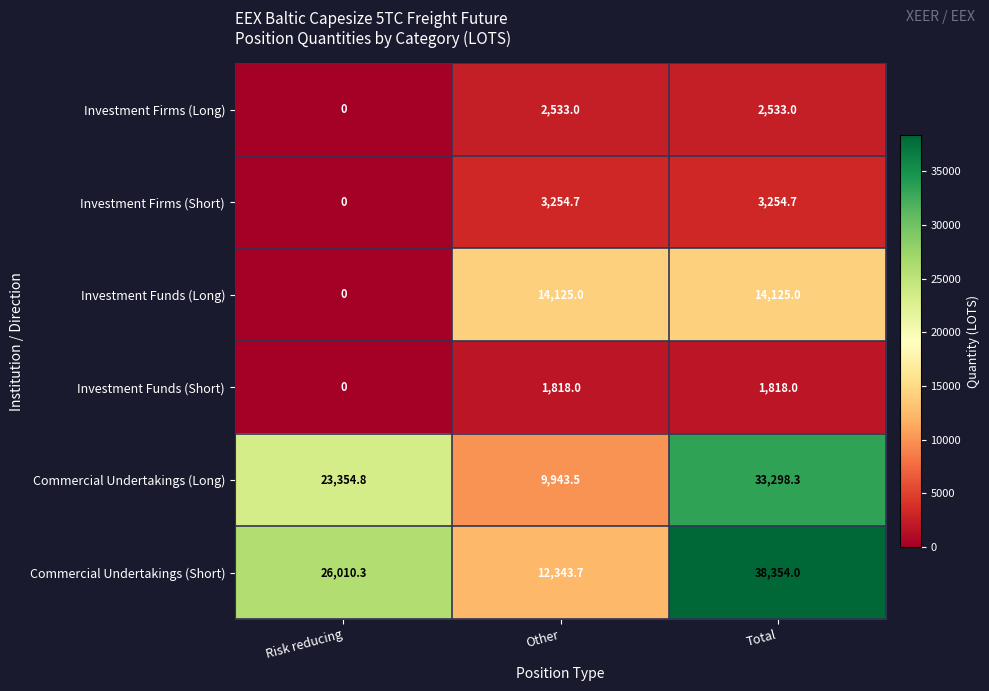

What is the total value across all series at Risk reducing?

49365.1